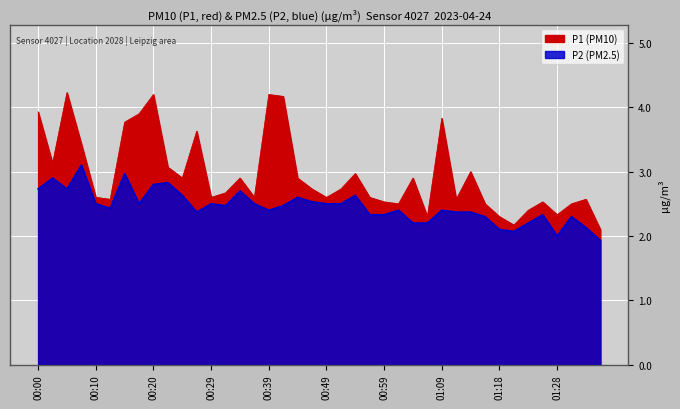

At which label does P2 first exceed 2?

00:00